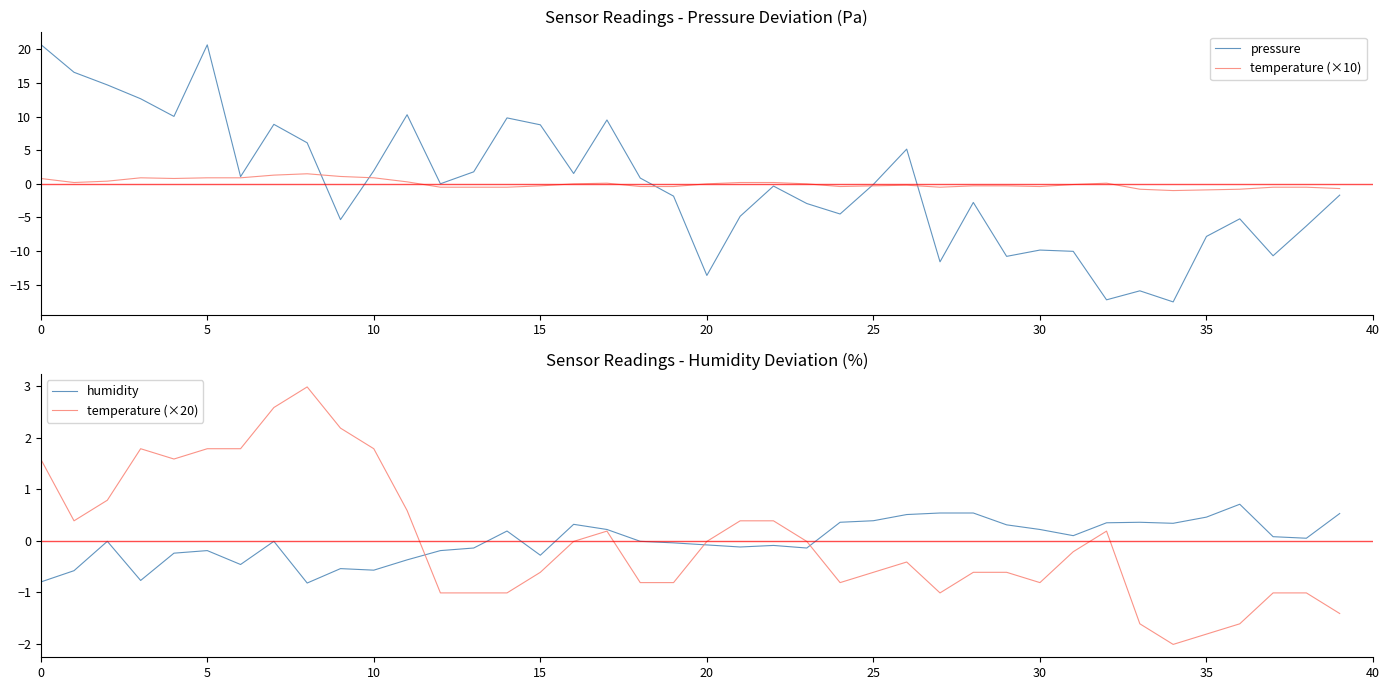

How many times do temperature (×10) and humidity cross each other?

3